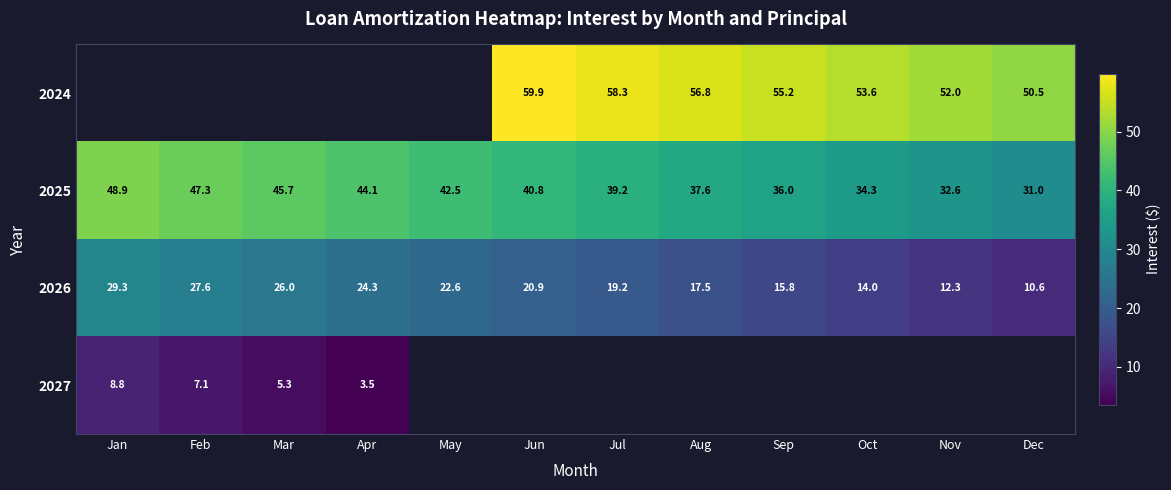

Where is 2026 nearest to the value 19?

Jul